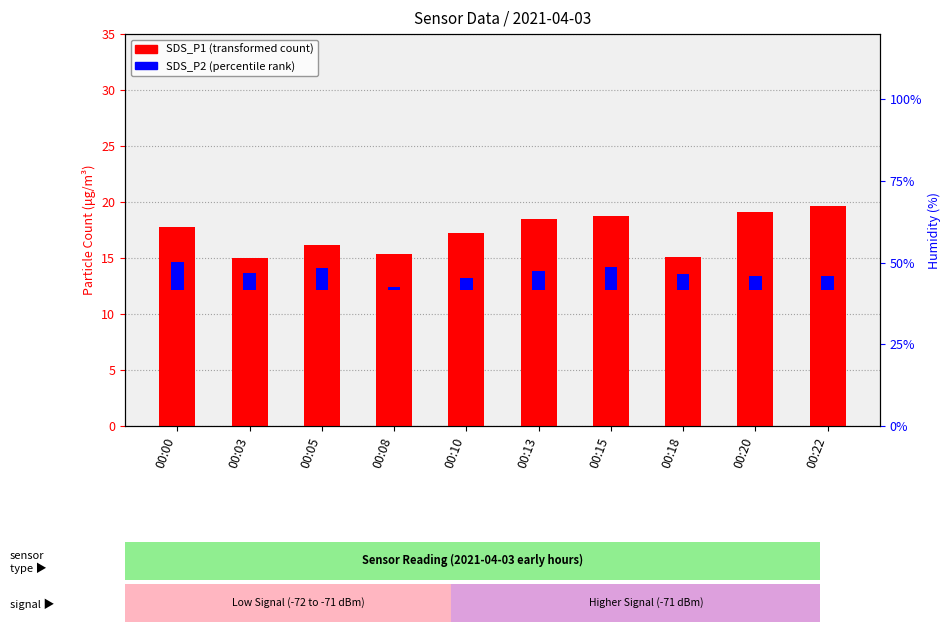

The value of SDS_P2 (percentile rank) at 00:00 is 2.5. True or false?

True